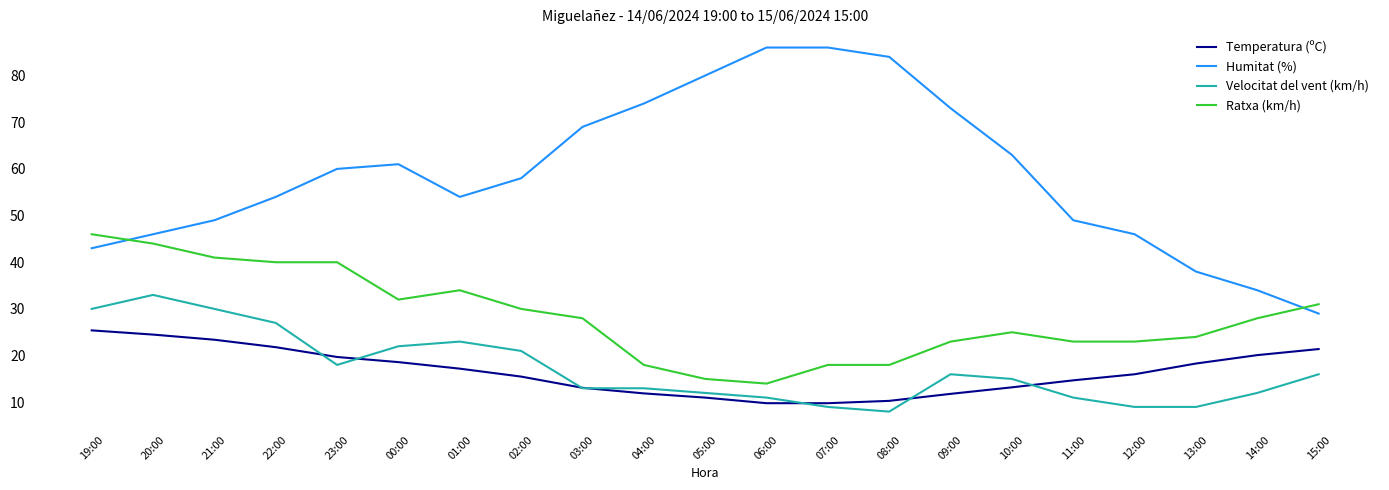

True or false: Temperatura (ºC) has more than 2 points higher than both neighbors.

False